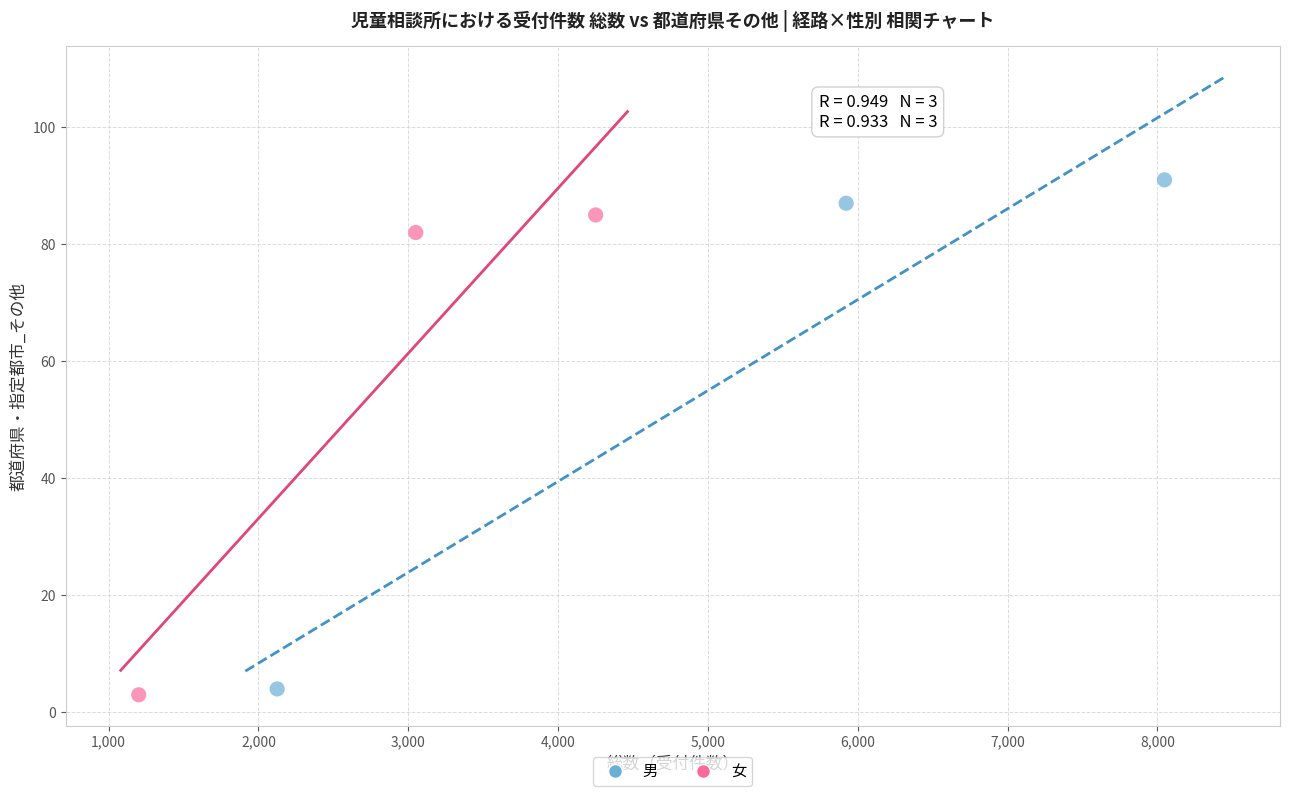

Which series has the widest spread of Y values?

男